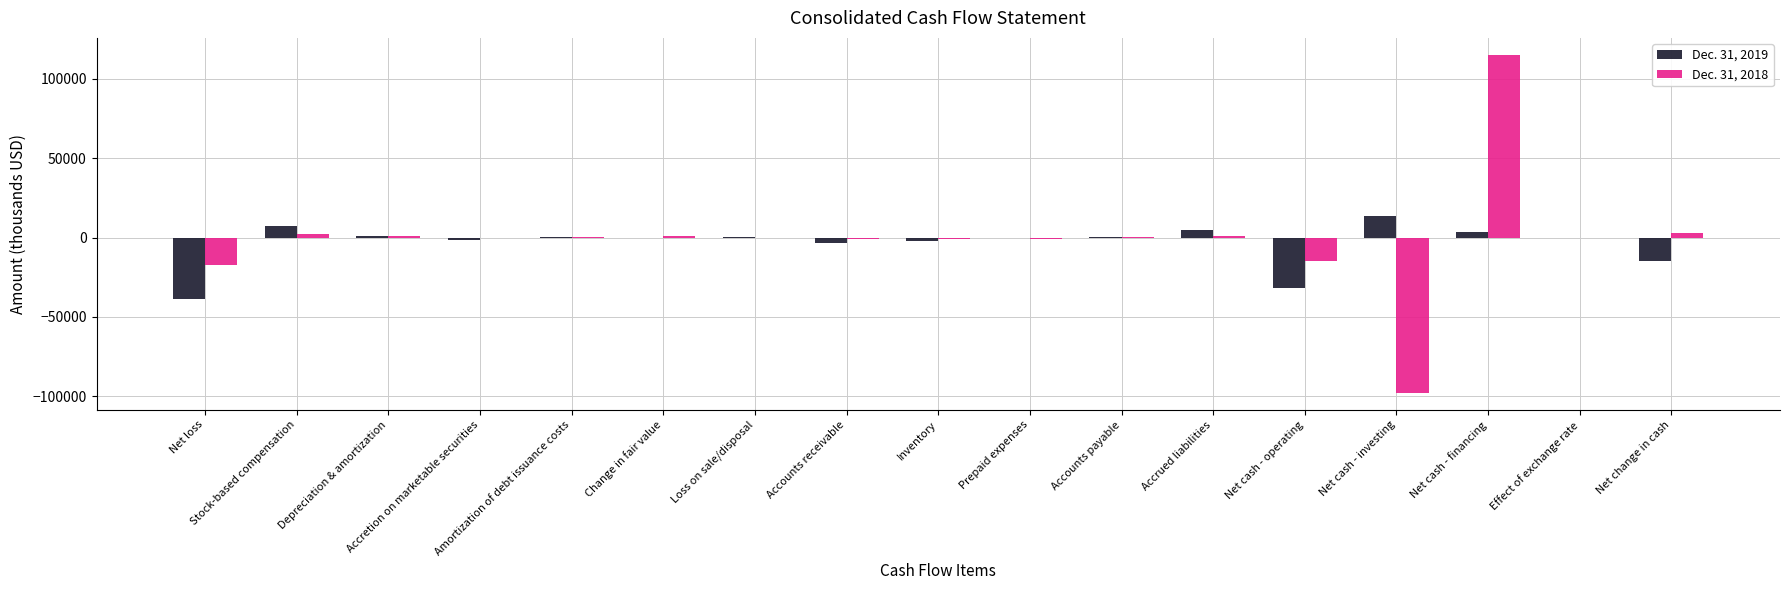

Read the Dec. 31, 2019 value at Net change in cash, to the nearest 100.

-14700